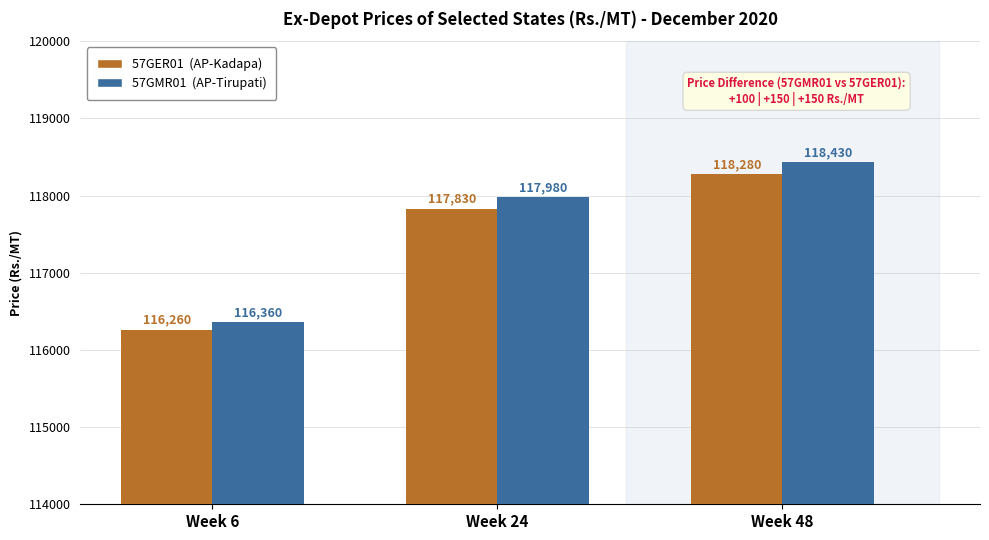

What is the difference between the highest and lowest values at Week 24?

150